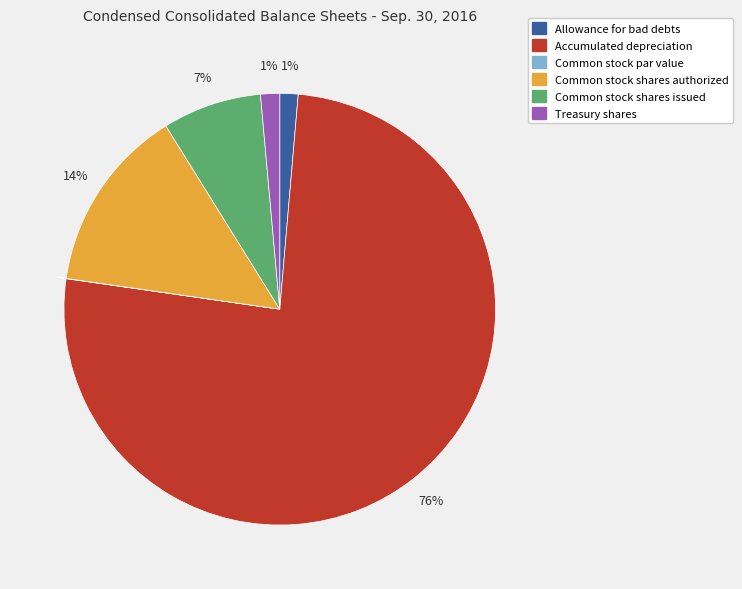

To the nearest percent, what is the average slice percentage?

17%